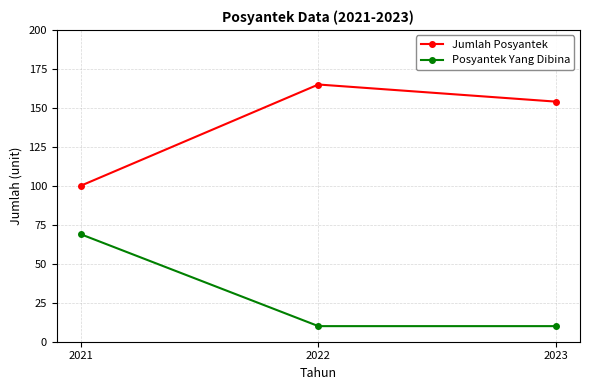

Reading left to right, extract all data points from this chart.

Jumlah Posyantek: 2021=100	2022=165	2023=154
Posyantek Yang Dibina: 2021=69	2022=10	2023=10